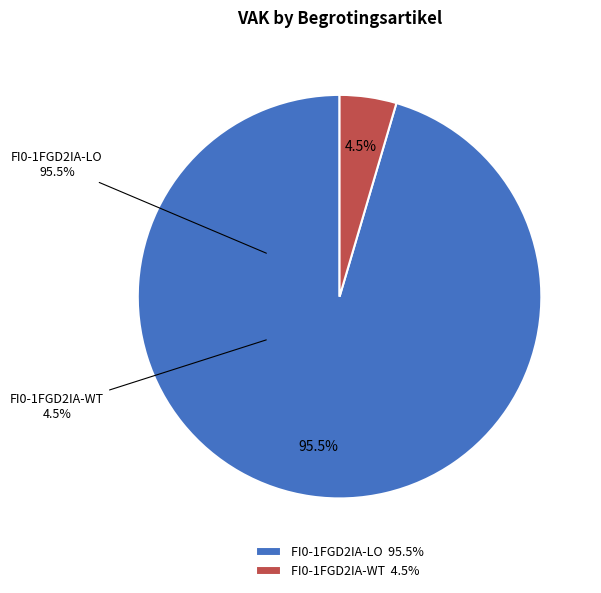

Does any single category account for the majority?

Yes